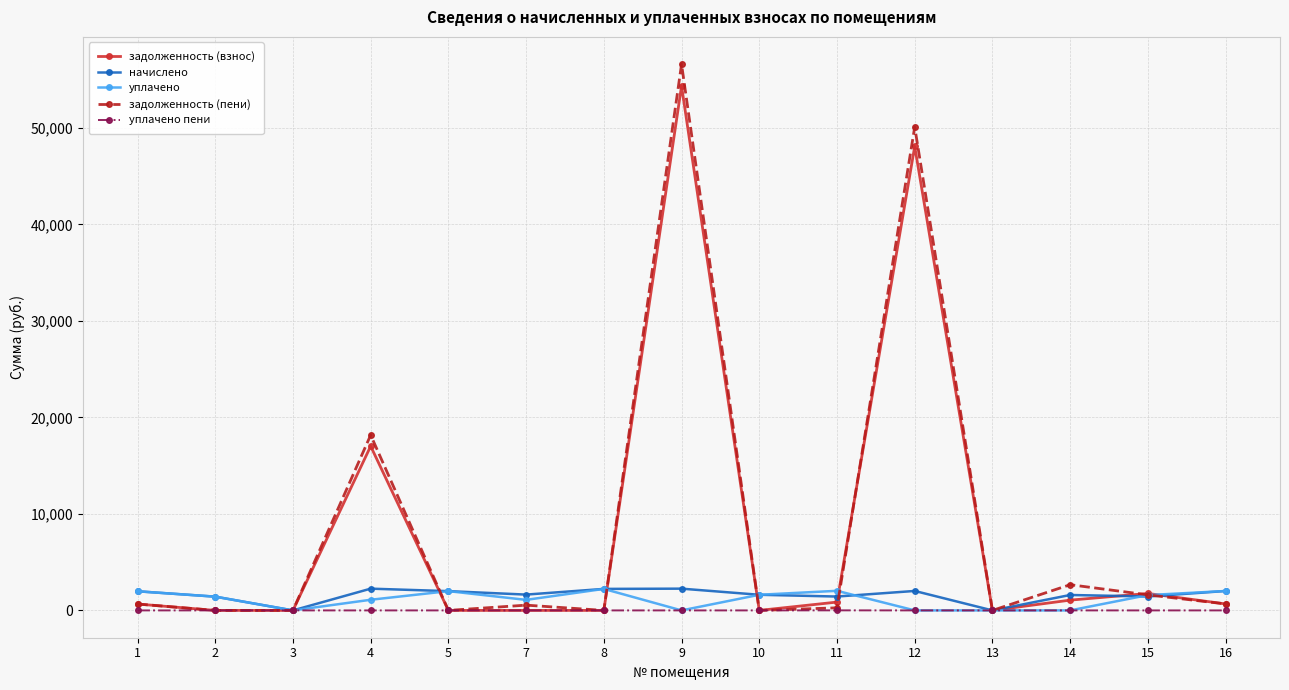

True or false: задолженность (взнос) has a value of 661.1 at 1.

True